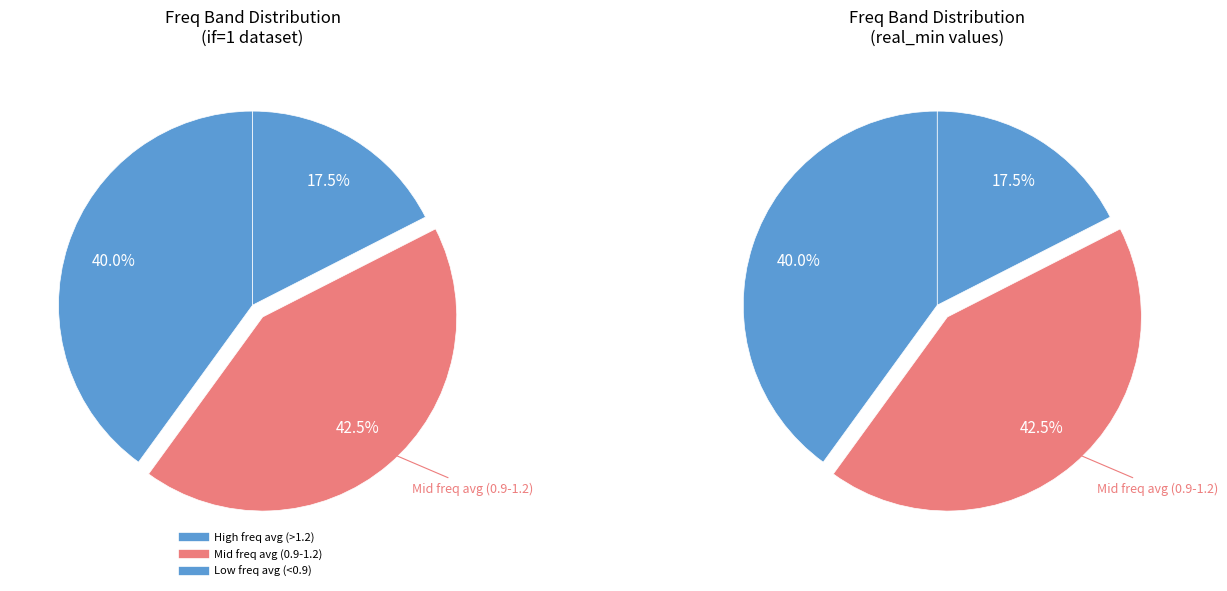

Is it true that 6560.5 is 1% of the pie?

True